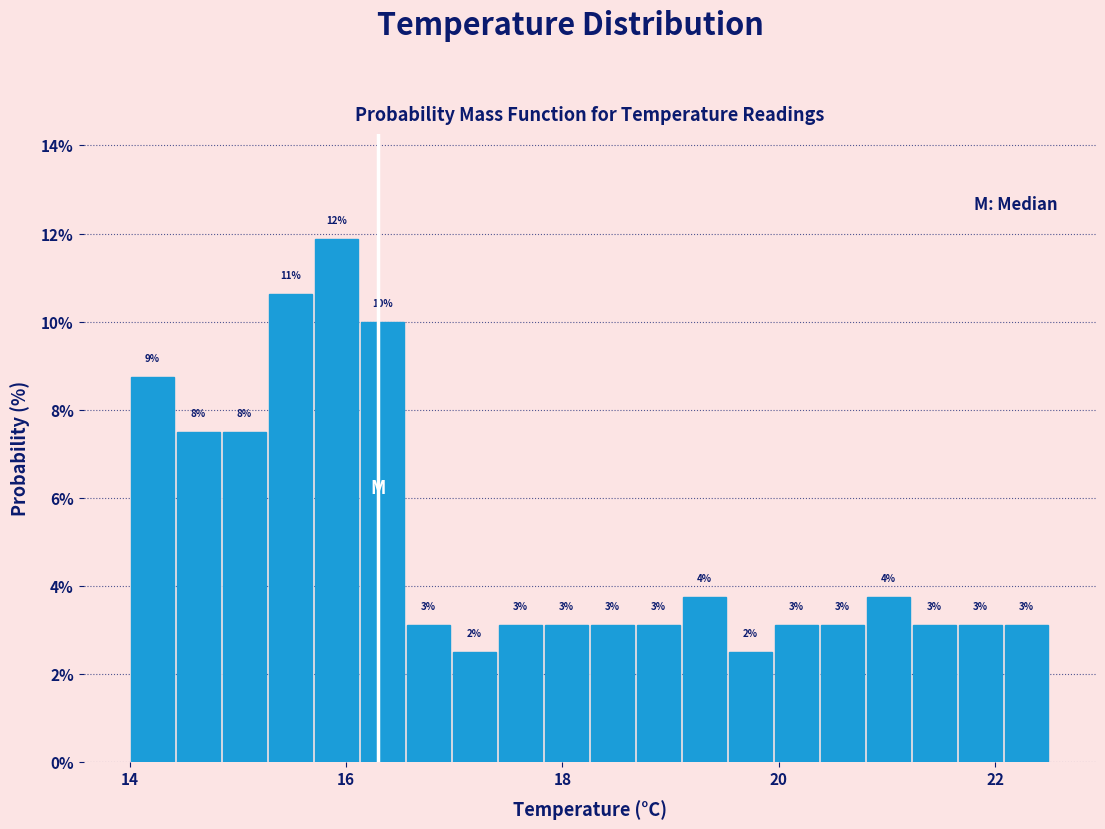

Around what value on the x-axis is the tallest bar? Give the approximate position of its centre, as read against the axis.

16.0